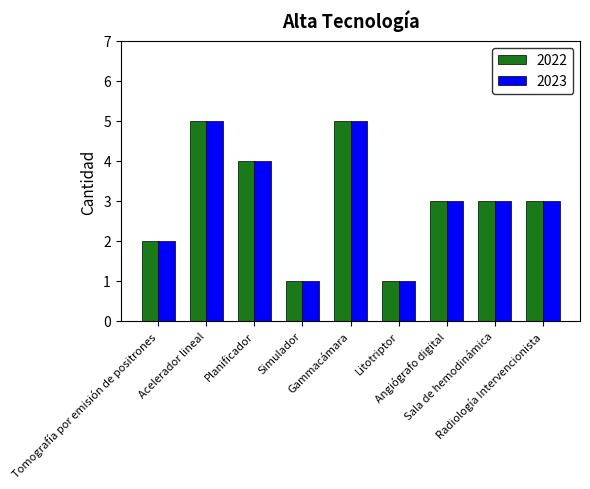

What position from the left is Sala de hemodinámica?

8